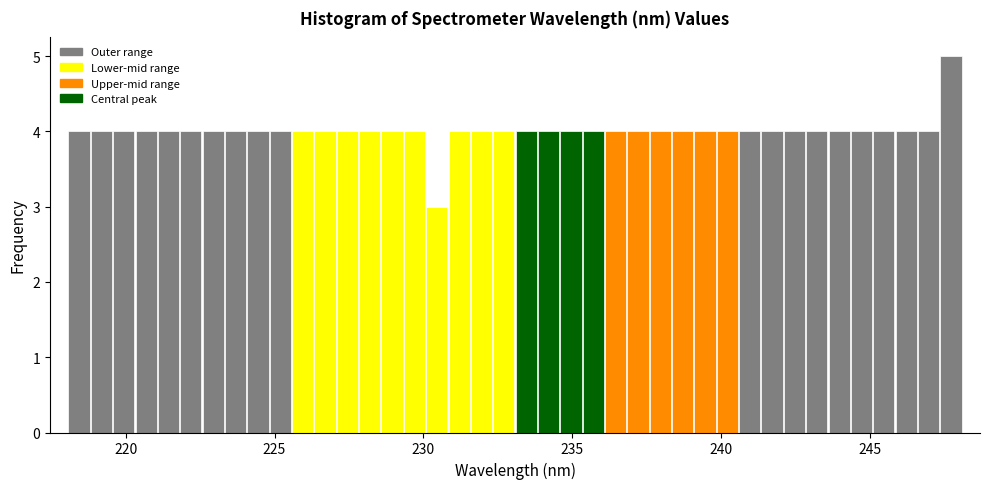

Around what value on the x-axis is the tallest bar? Give the approximate position of its centre, as read against the axis.

247.5